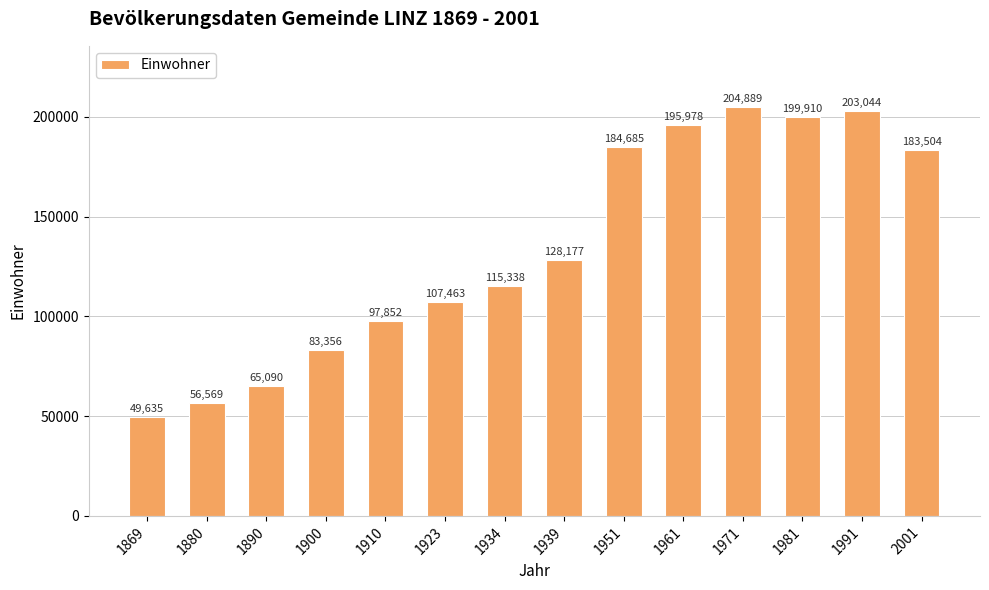

List the labels in order of value, largest first.

1971, 1991, 1981, 1961, 1951, 2001, 1939, 1934, 1923, 1910, 1900, 1890, 1880, 1869